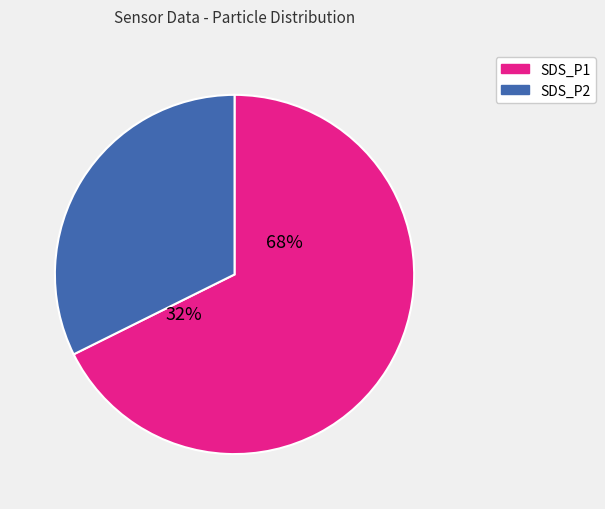

Is it true that SDS_P1 is 68% of the pie?

True